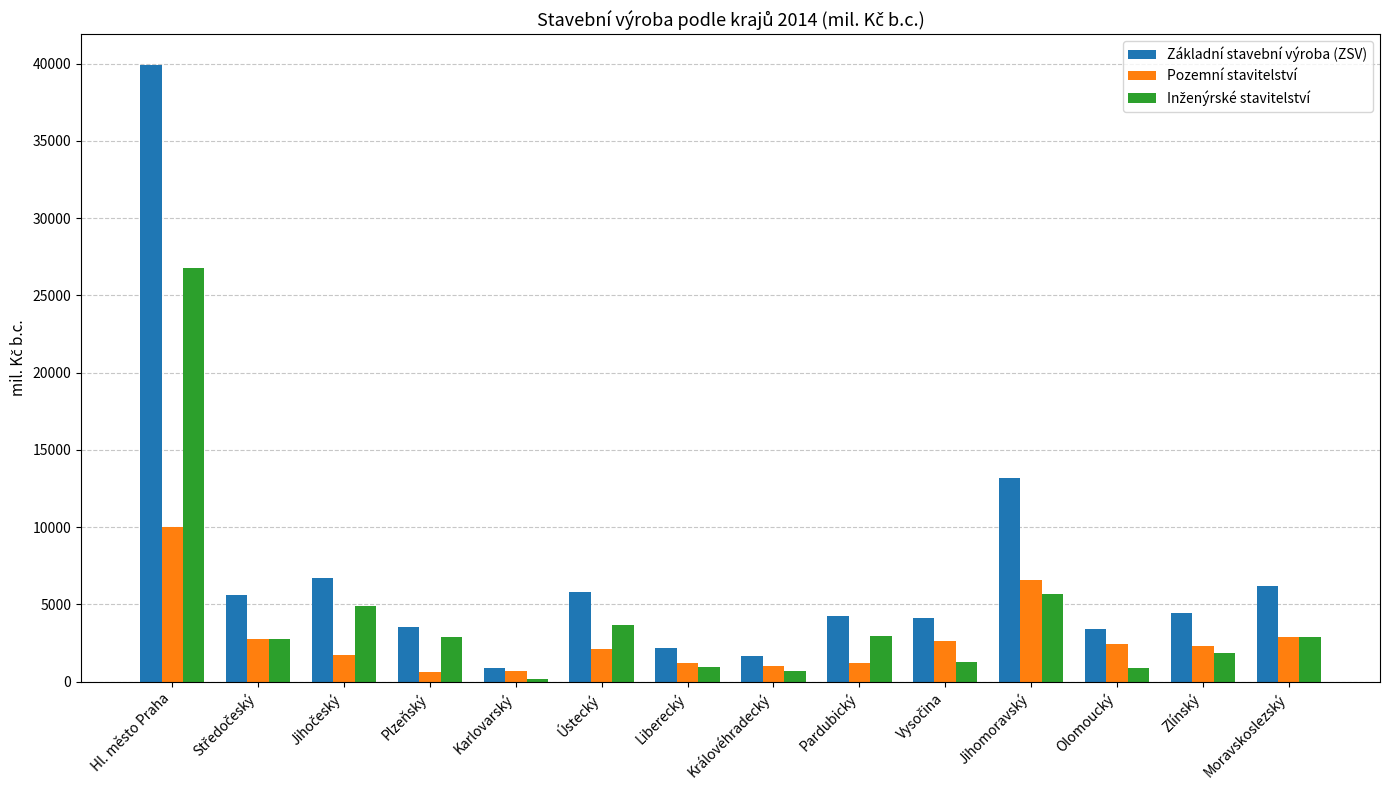

At how many categories does at least one series exceed 15177?

1